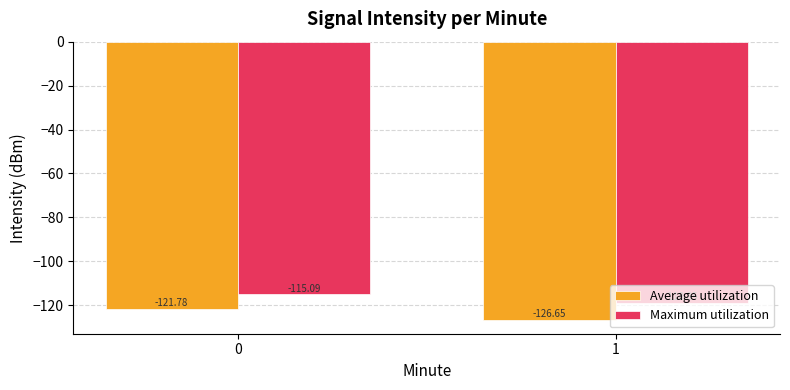

How many data points does each series have?

2